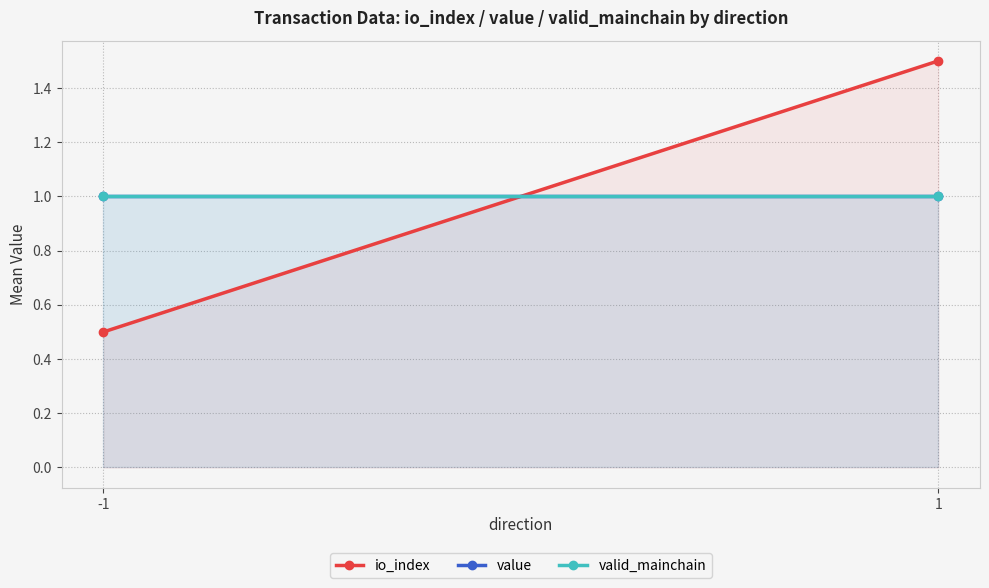

What is the spread (max minus min) of values at 1?

0.5